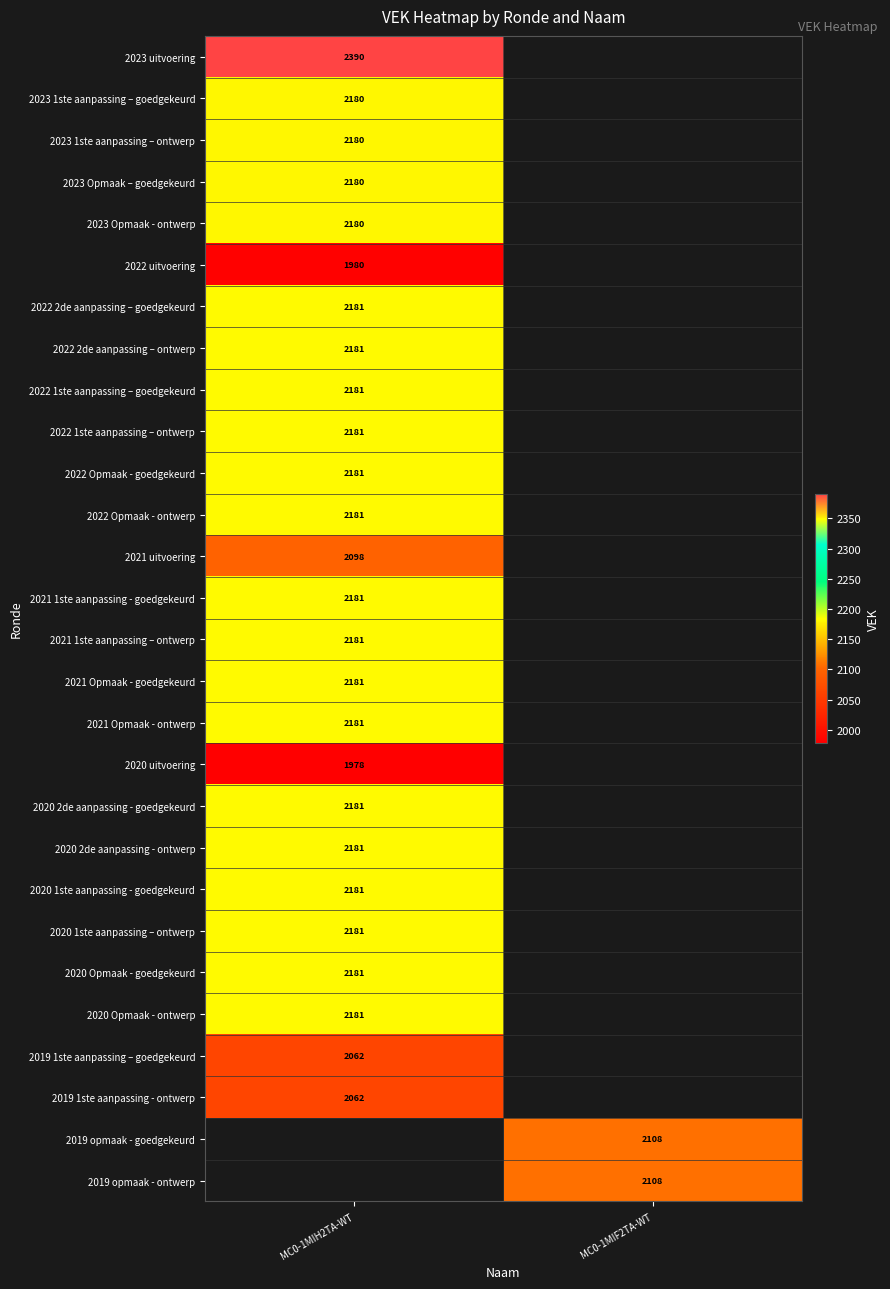

True or false: 2020 Opmaak - goedgekeurd has a value of 2181 at MC0-1MIH2TA-WT.

True